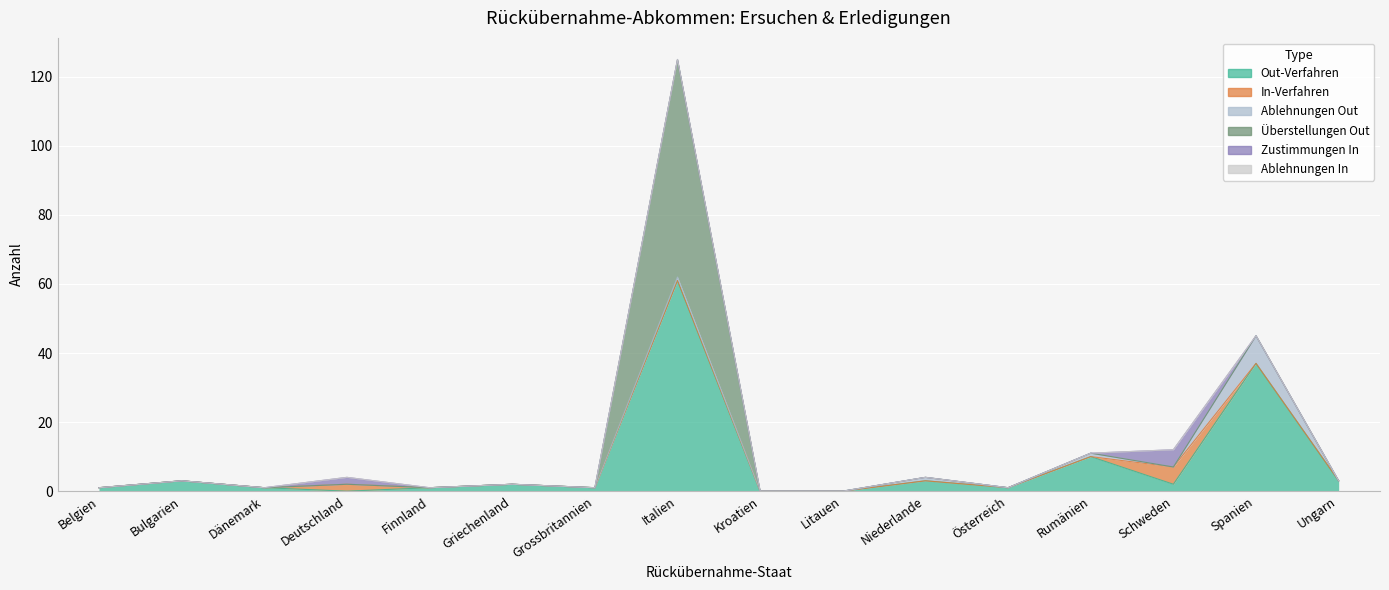

What is the label of the 15th point from the left?

Spanien